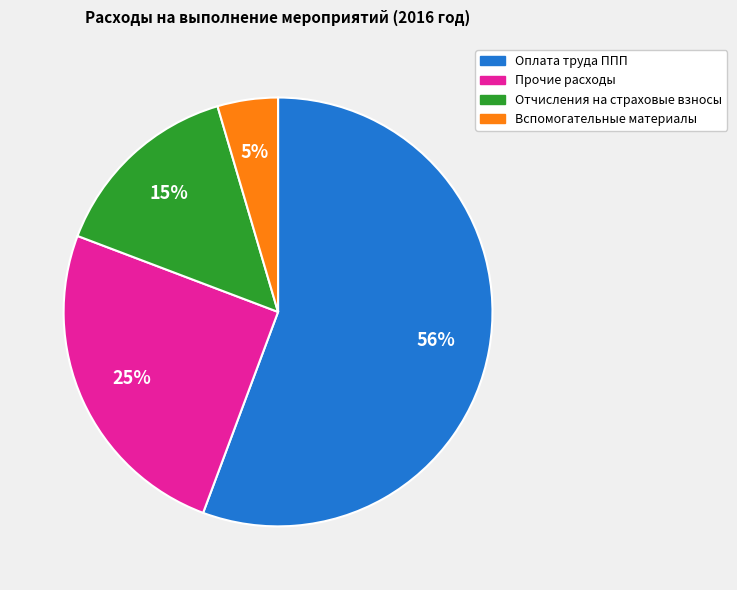

To the nearest percent, what is the average slice percentage?

25%